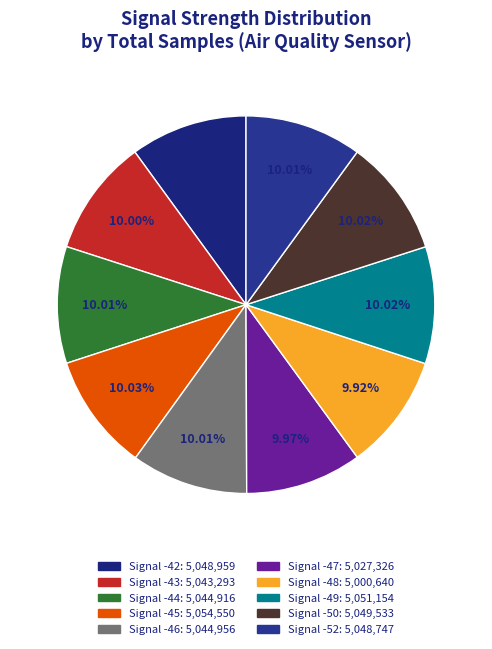

The Signal -46 slice represents 10% of the pie. True or false?

True